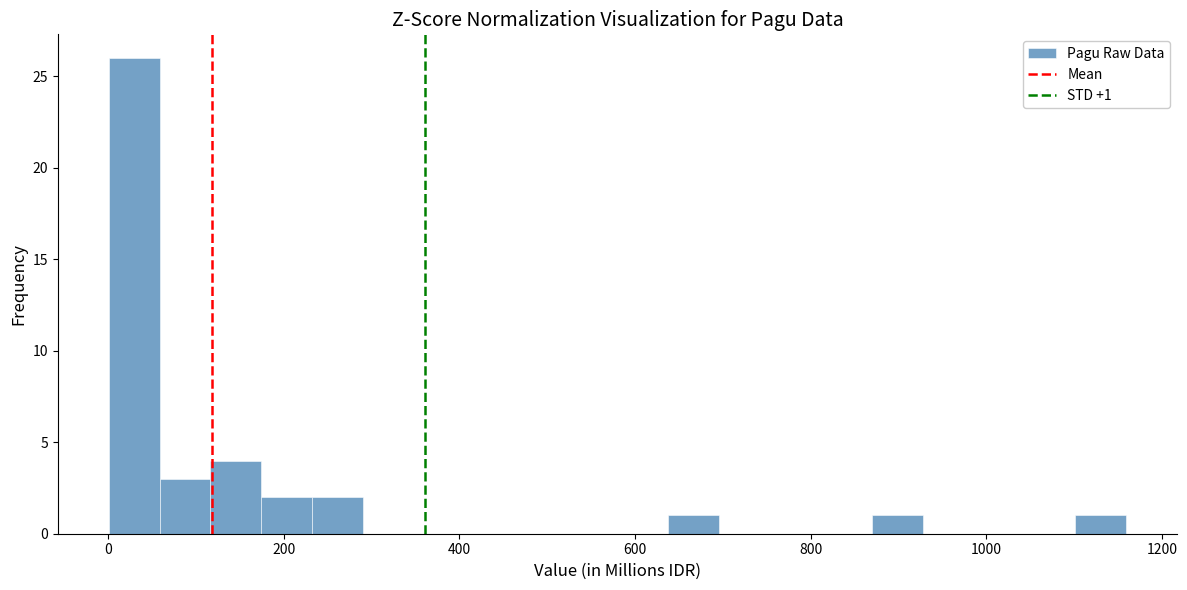

Around what value on the x-axis is the tallest bar? Give the approximate position of its centre, as read against the axis.

20